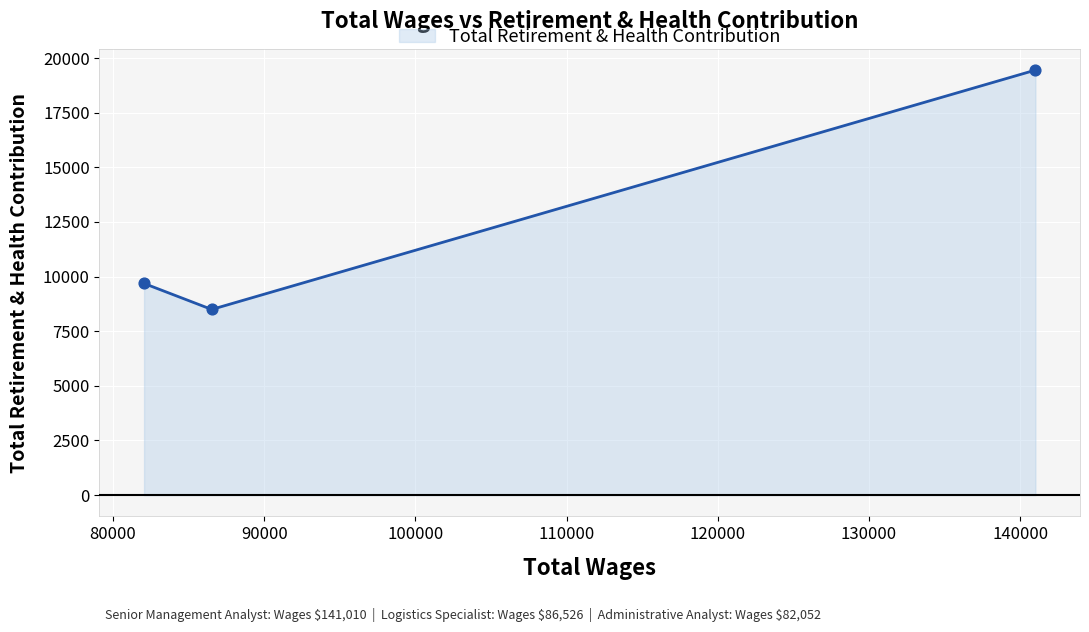

What is the maximum value shown in the chart?

19448